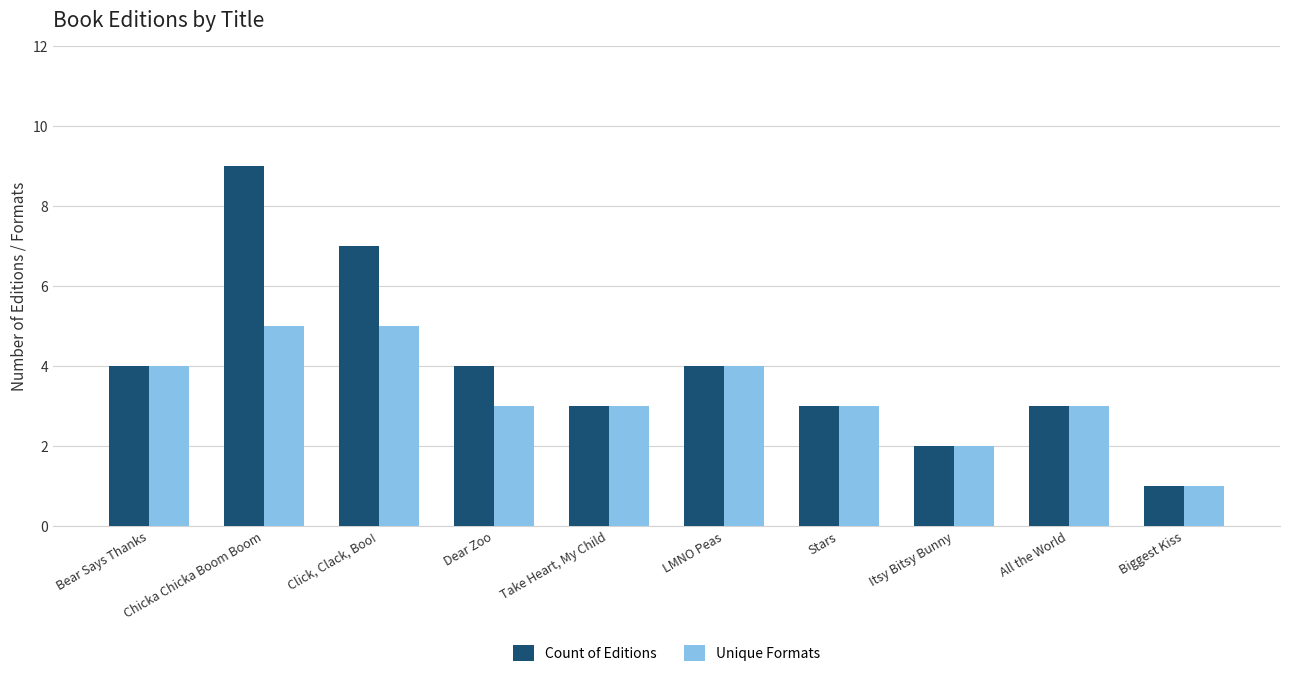

How many categories are shown in the chart?

10